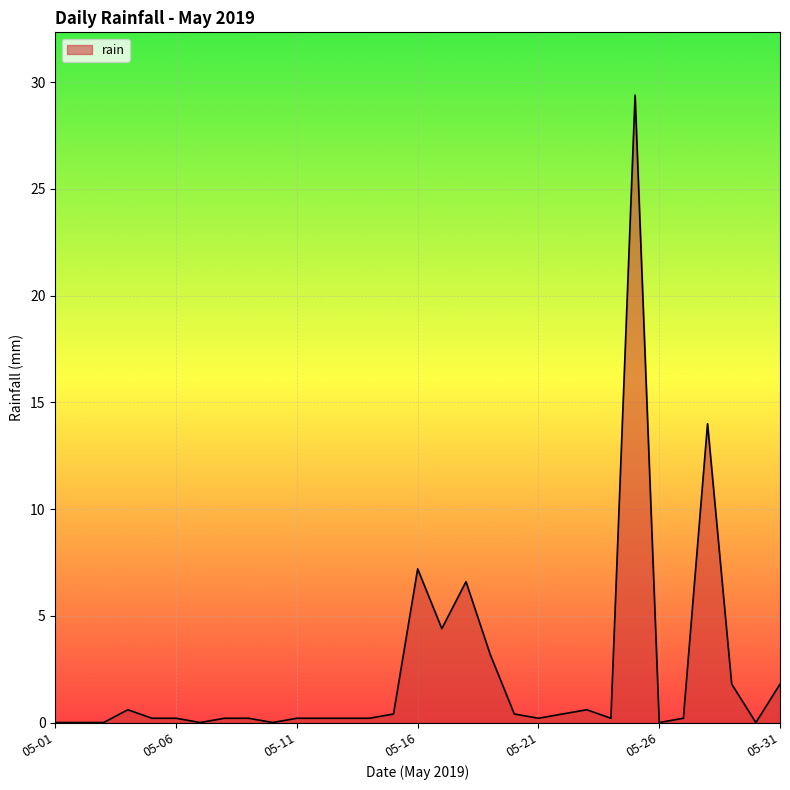

What is the difference between the maximum and minimum values?

29.4